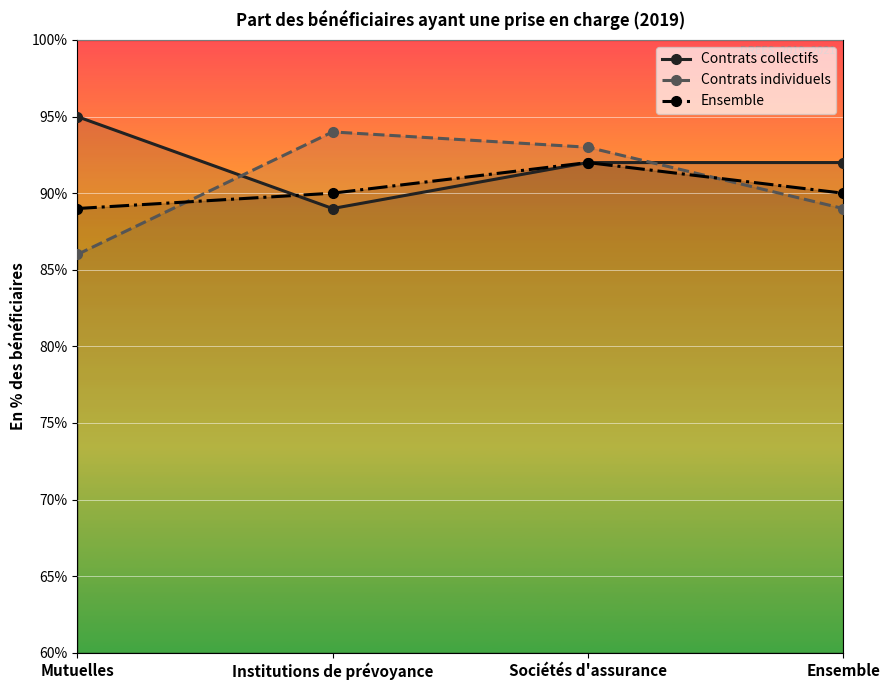

Is the value of Contrats individuels at Ensemble greater than the value of Ensemble at Institutions de prévoyance?

No